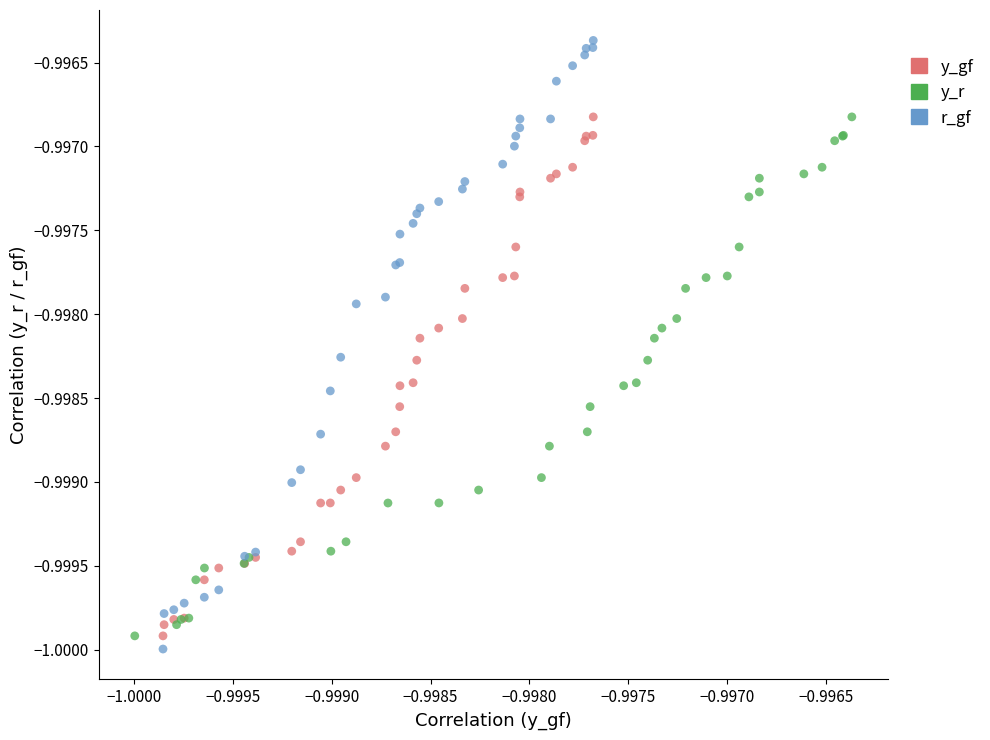

Which series contains the highest Y value?

r_gf